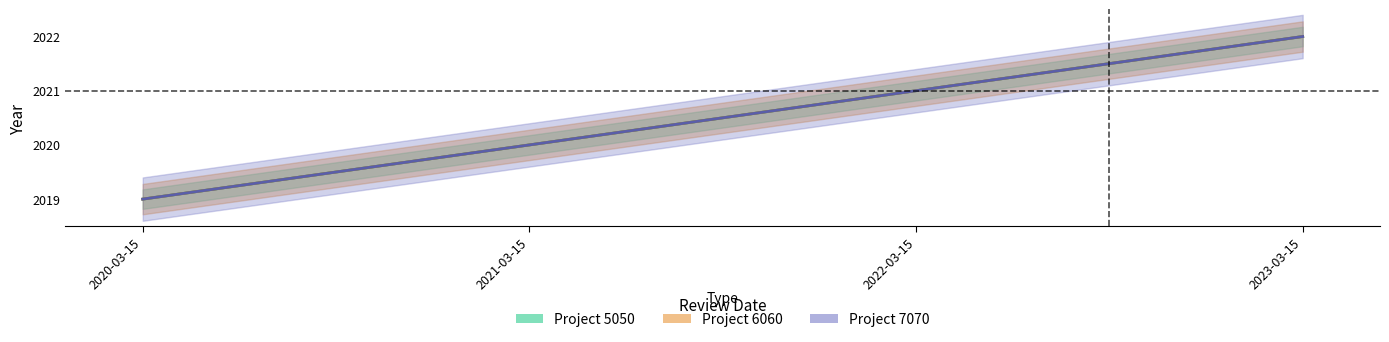

True or false: Project_6060_year and Project_7070_year intersect in this chart.

False